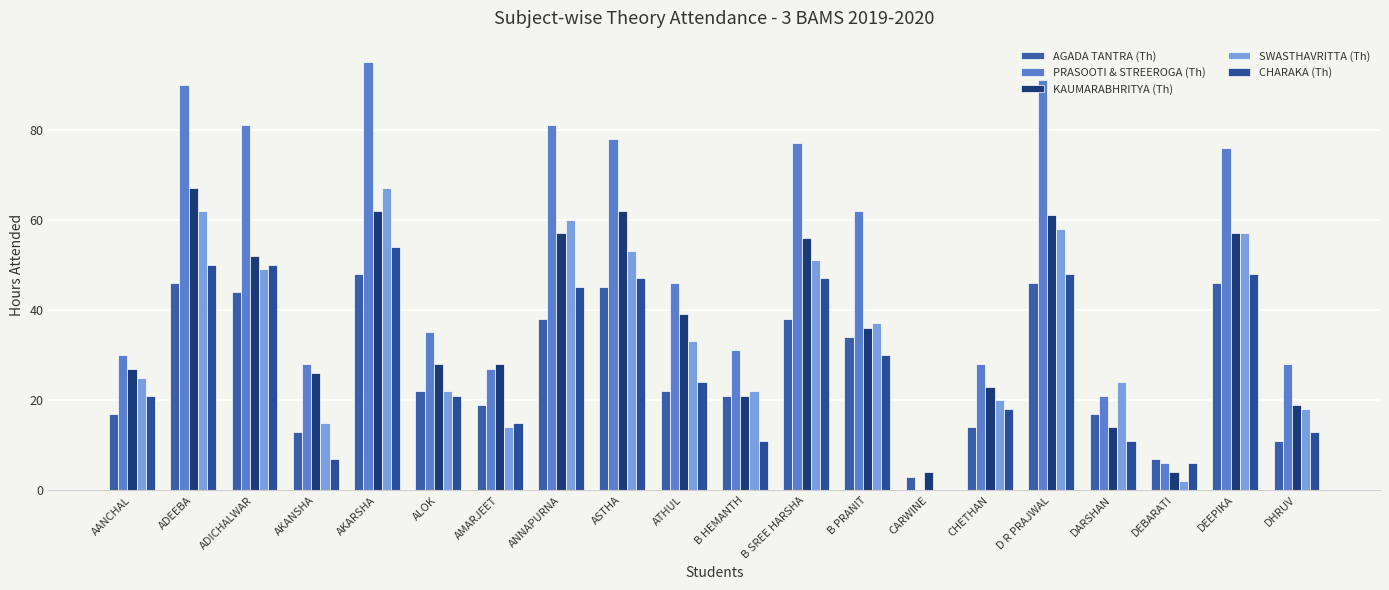

Reading left to right, what are all the values shown in this chart?

AGADA TANTRA (Th): 17	46	44	13	48	22	19	38	45	22	21	38	34	3	14	46	17	7	46	11
PRASOOTI & STREEROGA (Th): 30	90	81	28	95	35	27	81	78	46	31	77	62	0	28	91	21	6	76	28
KAUMARABHRITYA (Th): 27	67	52	26	62	28	28	57	62	39	21	56	36	4	23	61	14	4	57	19
SWASTHAVRITTA (Th): 25	62	49	15	67	22	14	60	53	33	22	51	37	0	20	58	24	2	57	18
CHARAKA (Th): 21	50	50	7	54	21	15	45	47	24	11	47	30	0	18	48	11	6	48	13